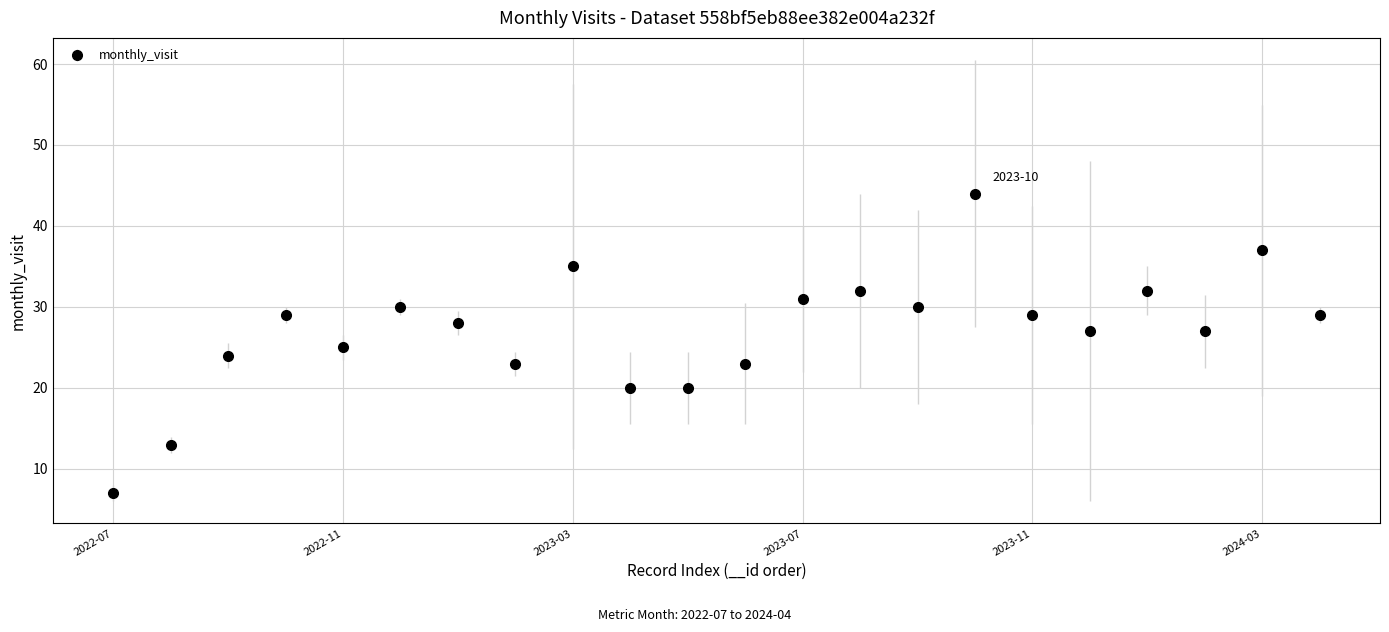

What is the greatest value displayed?

44